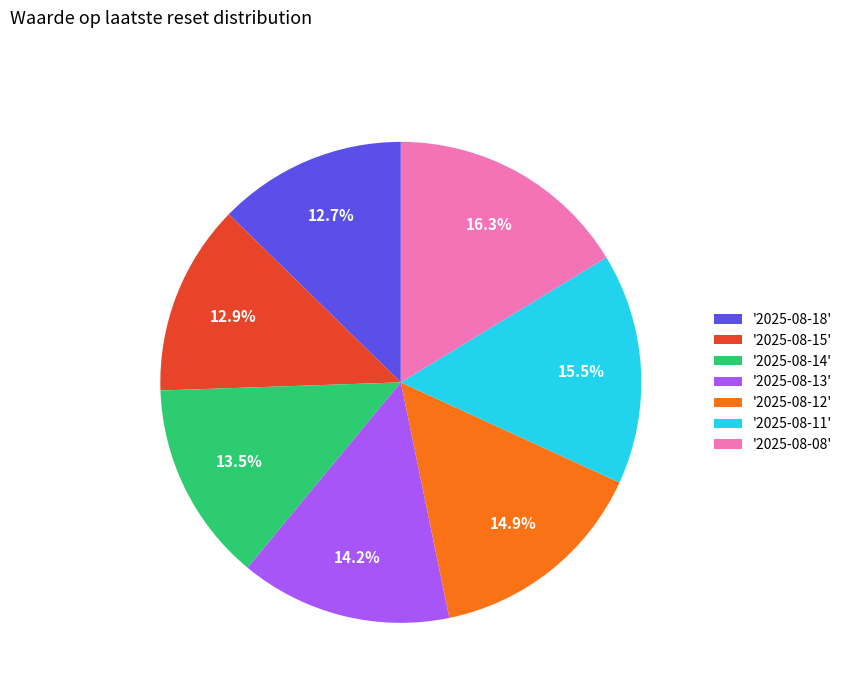

To the nearest percent, what is the average slice percentage?

14%